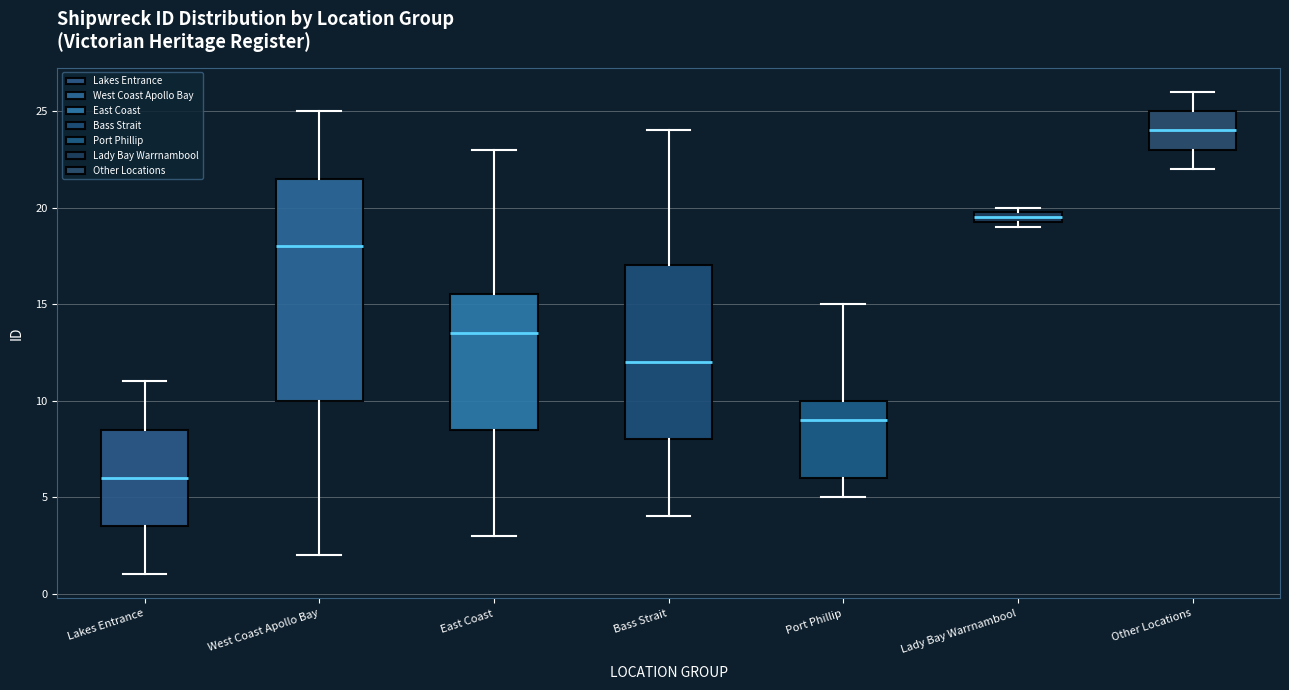

Which box is the tallest, from its lower edge to its upper edge?

West Coast Apollo Bay